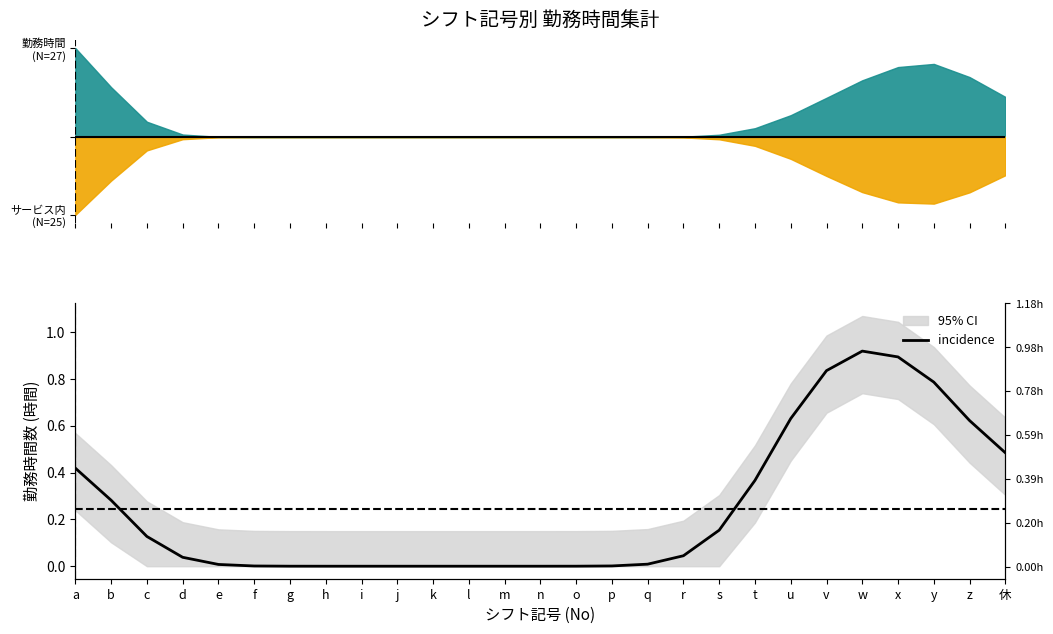

Reading left to right, what are all the values shown in this chart?

0.4	0.3	0.1	0.0	0.0	0.0	0.0	0.0	0.0	0.0	0.0	0.0	0.0	0.0	0.0	0.0	0.0	0.0	0.2	0.4	0.6	0.8	0.9	0.9	0.8	0.6	0.5